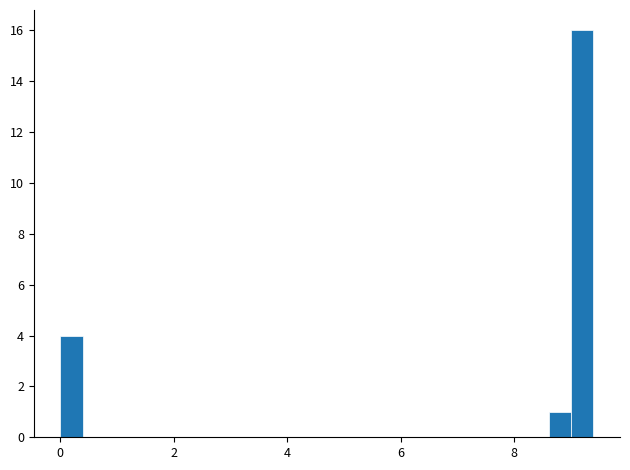

Read against the x-axis, roughly where is the centre of the tallest bar?

9.2